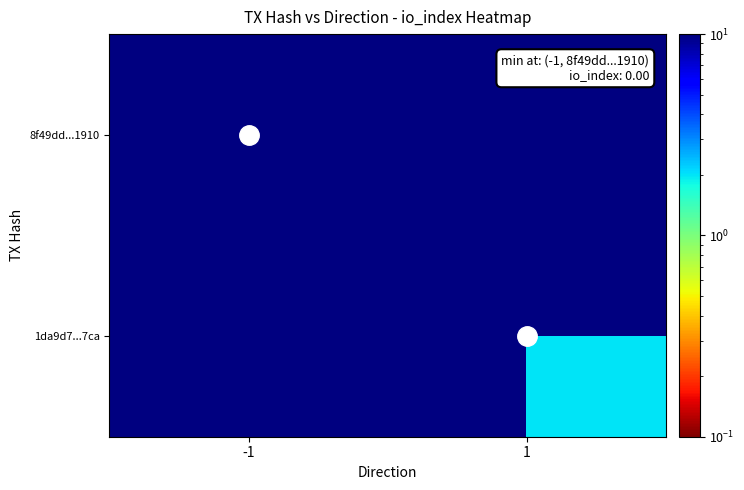

Between 1 and -1, which is larger?

-1